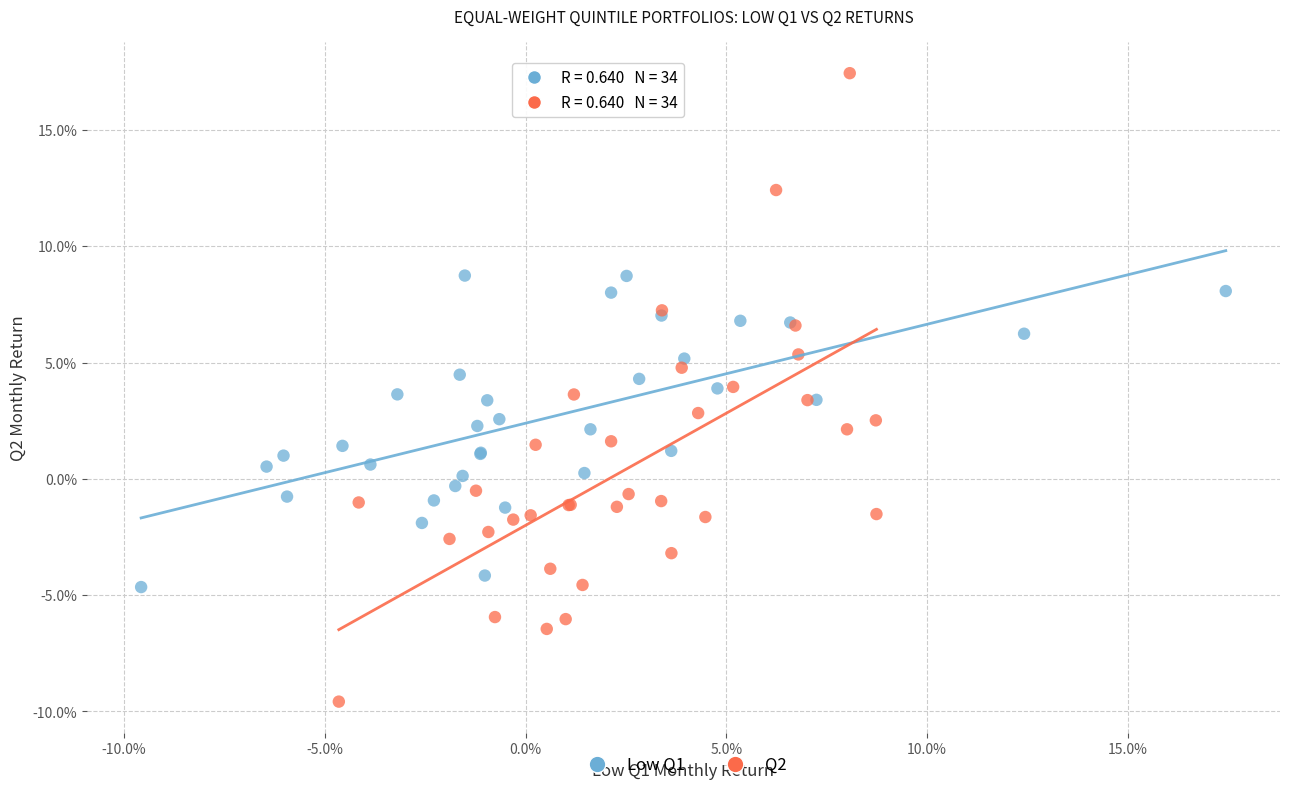

Which series reaches the minimum Y coordinate?

Q2